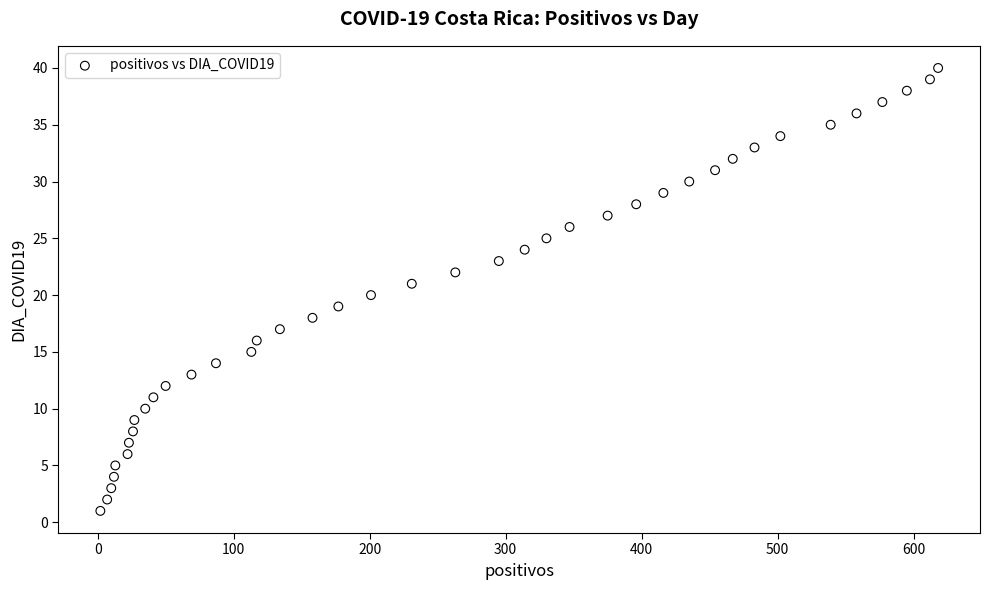

What is the range of Y values (max minus min)?

39